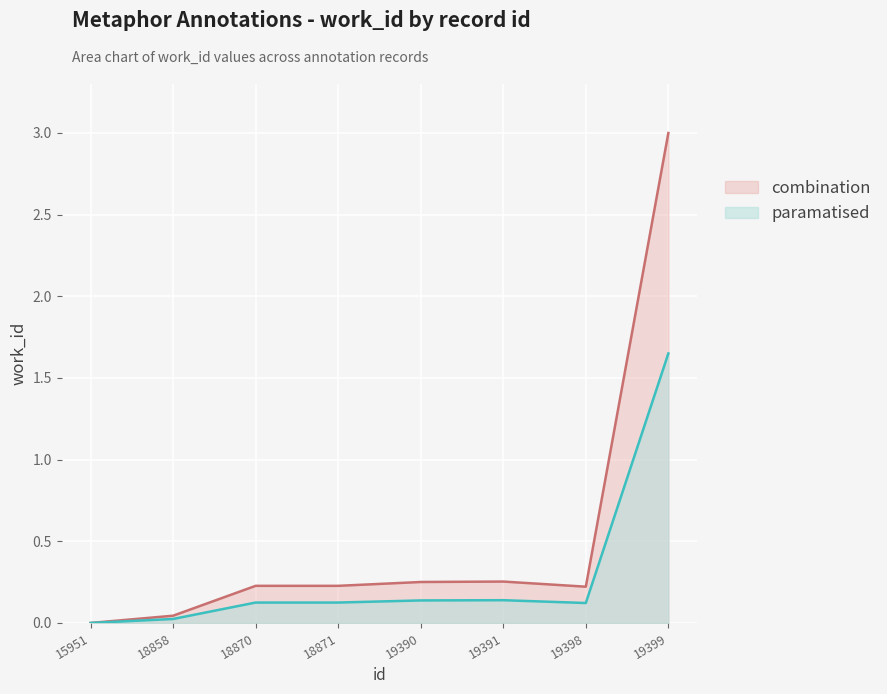

At which category does the data reach its first local peak?

19391